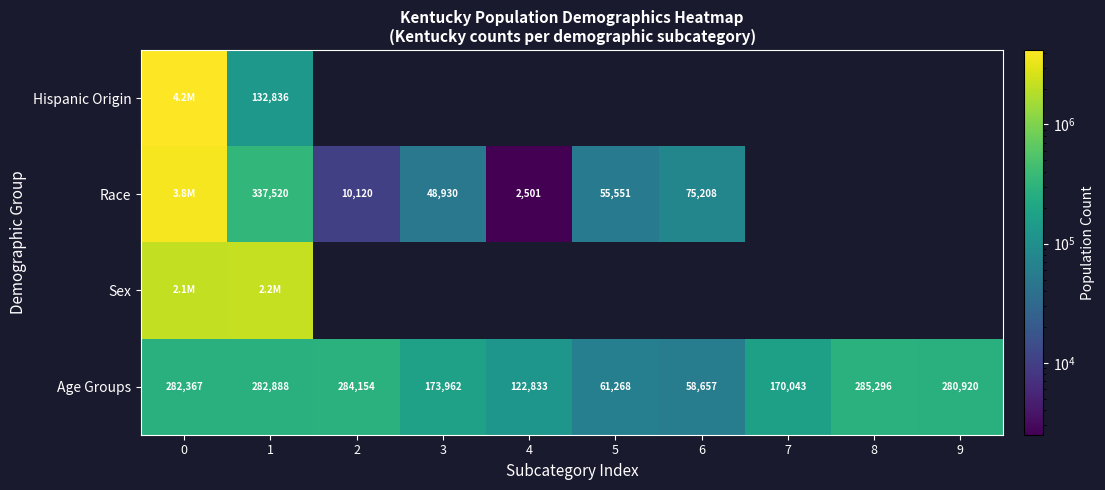

Rank the series at 0 from highest to lowest value.

row_0, row_1, row_2, row_3